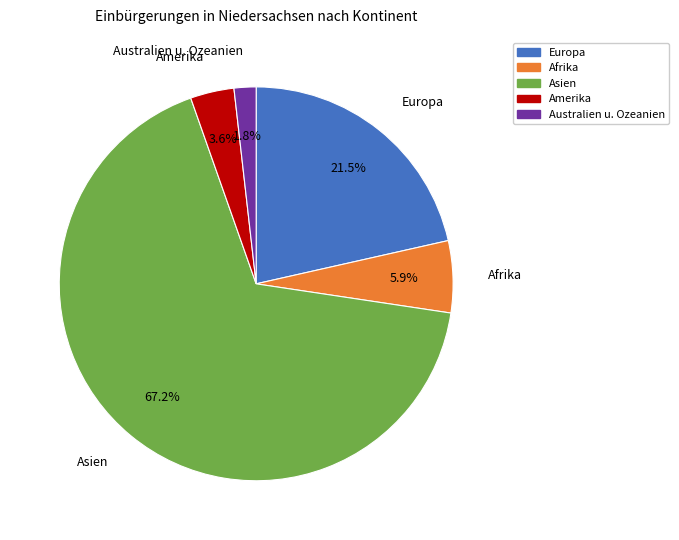

Which category has the smallest portion of the pie?

Australien u. Ozeanien